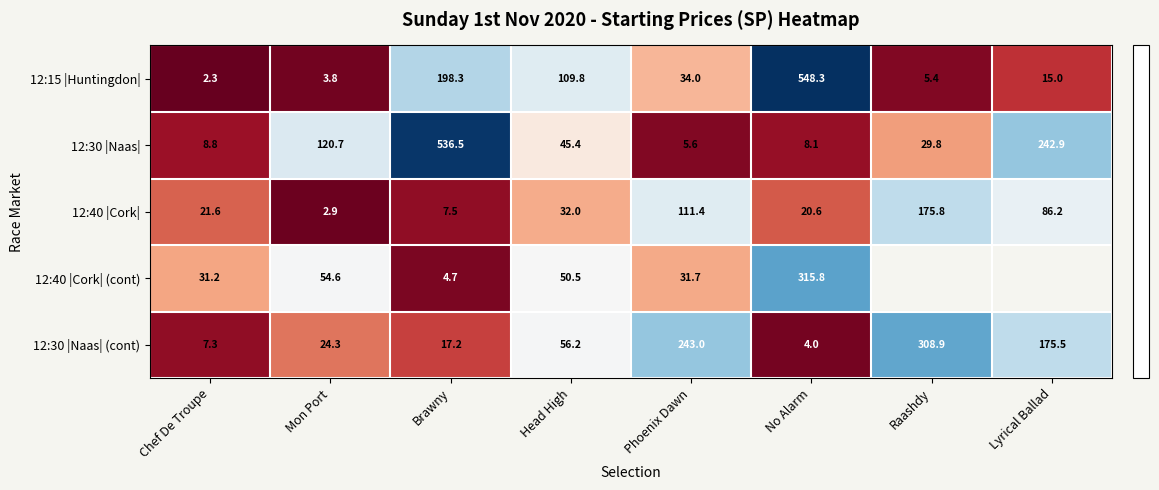

What is the difference between the 12:15 |Huntingdon| values at Phoenix Dawn and Brawny?

164.3